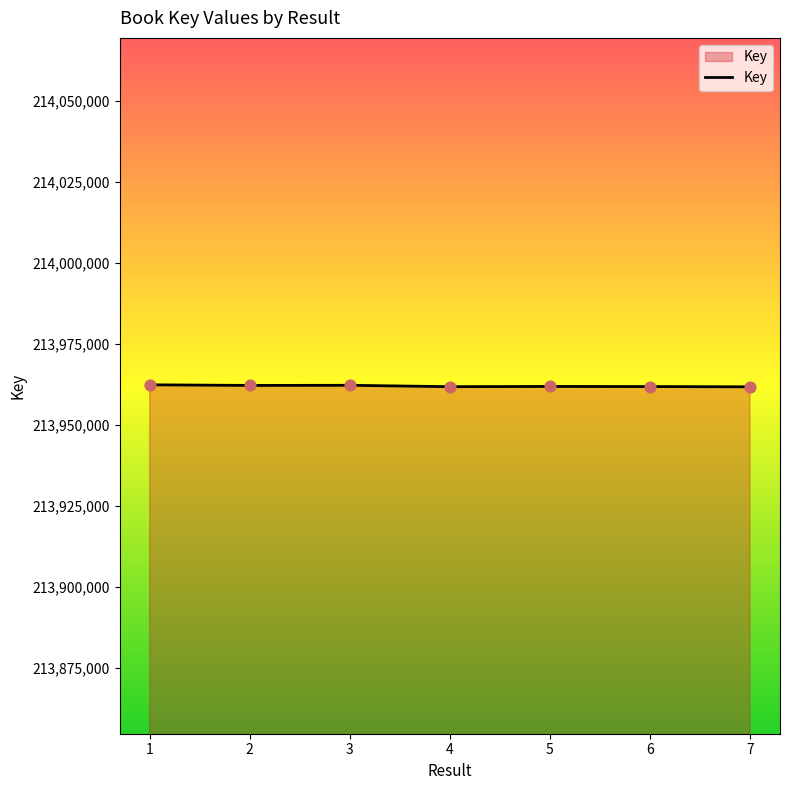

What is the ratio of the value at 2 to the value at 5?

1.0